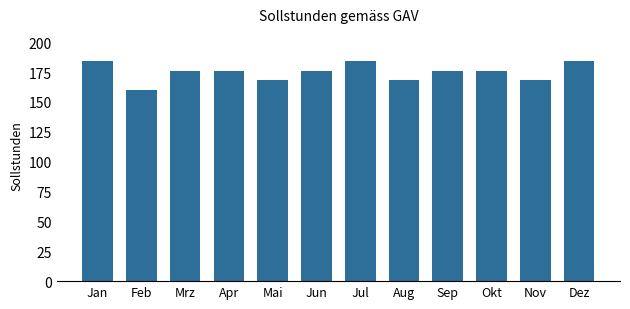

Reading left to right, list all the values displayed in this chart.

184	160	176	176	168	176	184	168	176	176	168	184